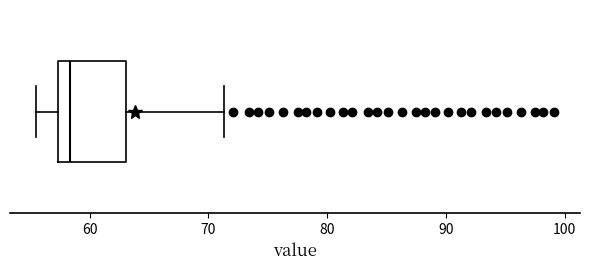

Transcribe this box plot: give where the median line is, the range the box spans, and where the two whiskers end, as read against the x-axis. The values are not printed on the chart, so give them approximately, as read against the axis.

median 58, box 57 to 63, whiskers 55 to 71